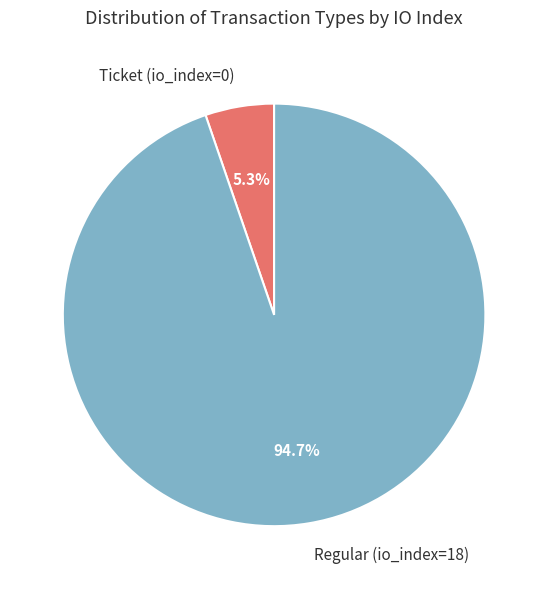

Is the sum of Regular (io_index=18) and Ticket (io_index=0) greater than half?

Yes